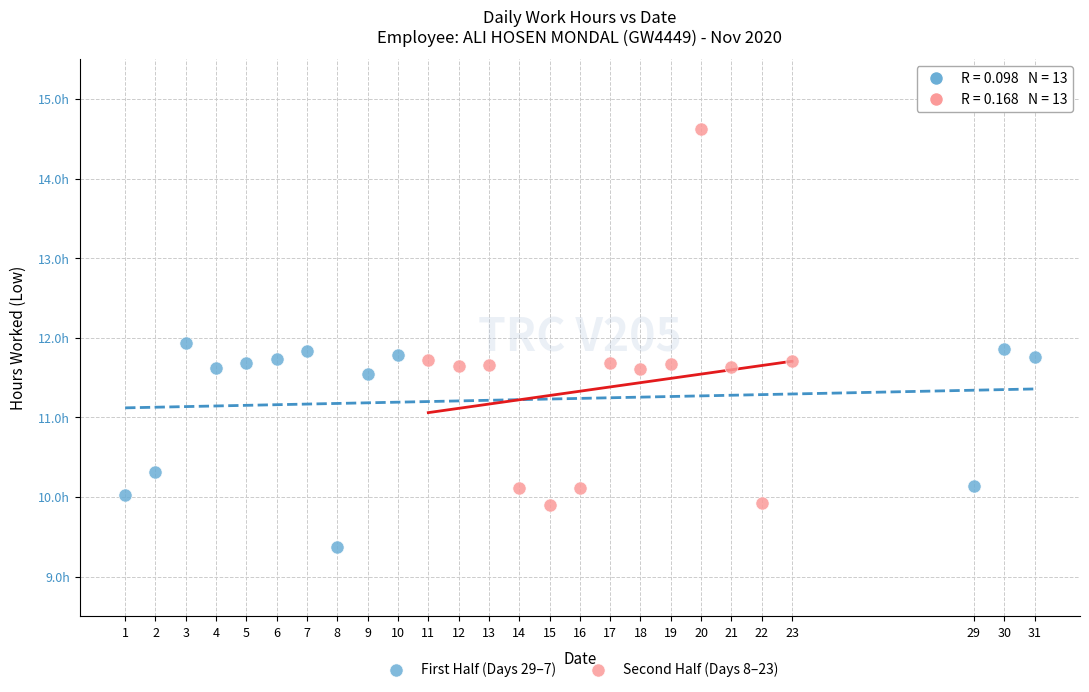

Which series contains the highest Y value?

Second Half (Days 8–23)